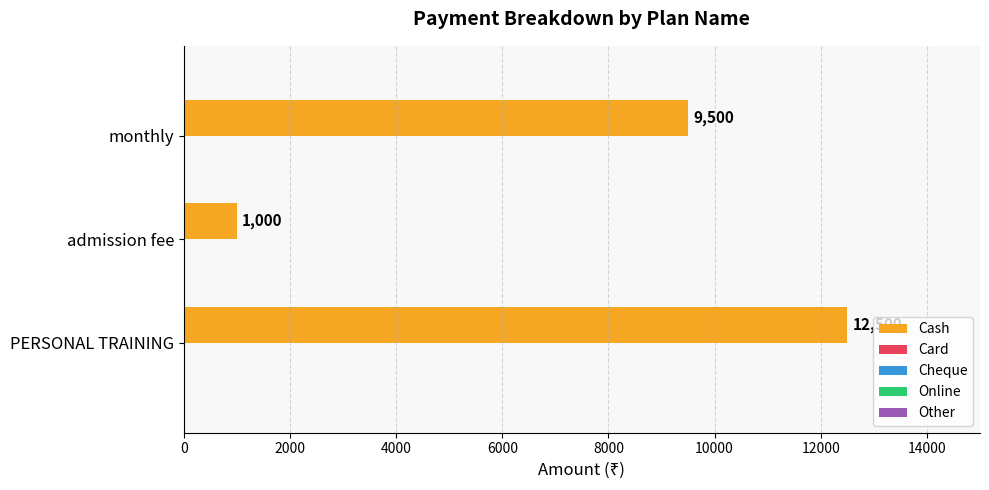

Reading bottom to top, list all the values displayed in this chart.

PERSONAL TRAINING=12500	admission fee=1000	monthly=9500